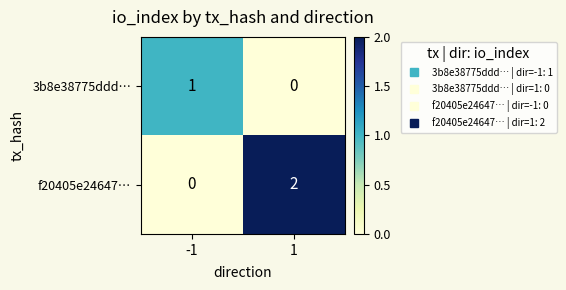

The value of 3b8e38775ddd… at 1 is 0. True or false?

True